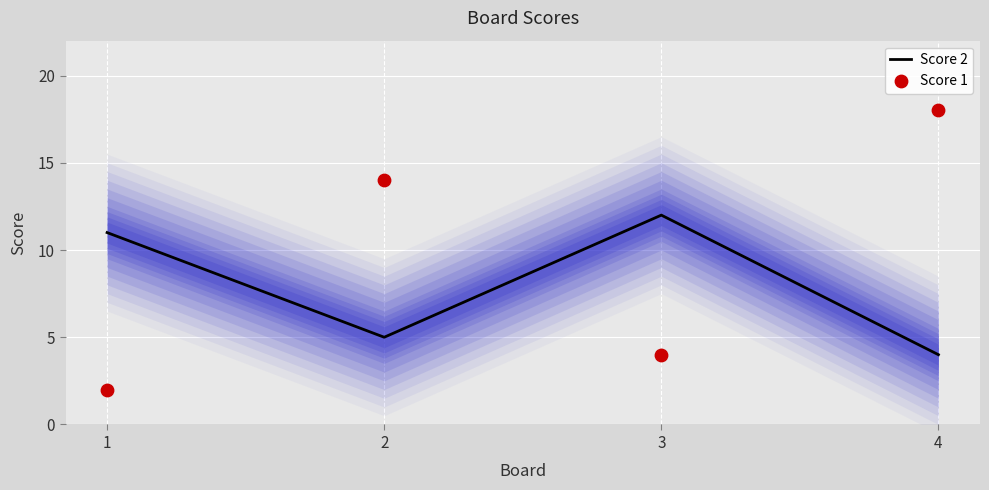

What is the total value across all series at 1?

13